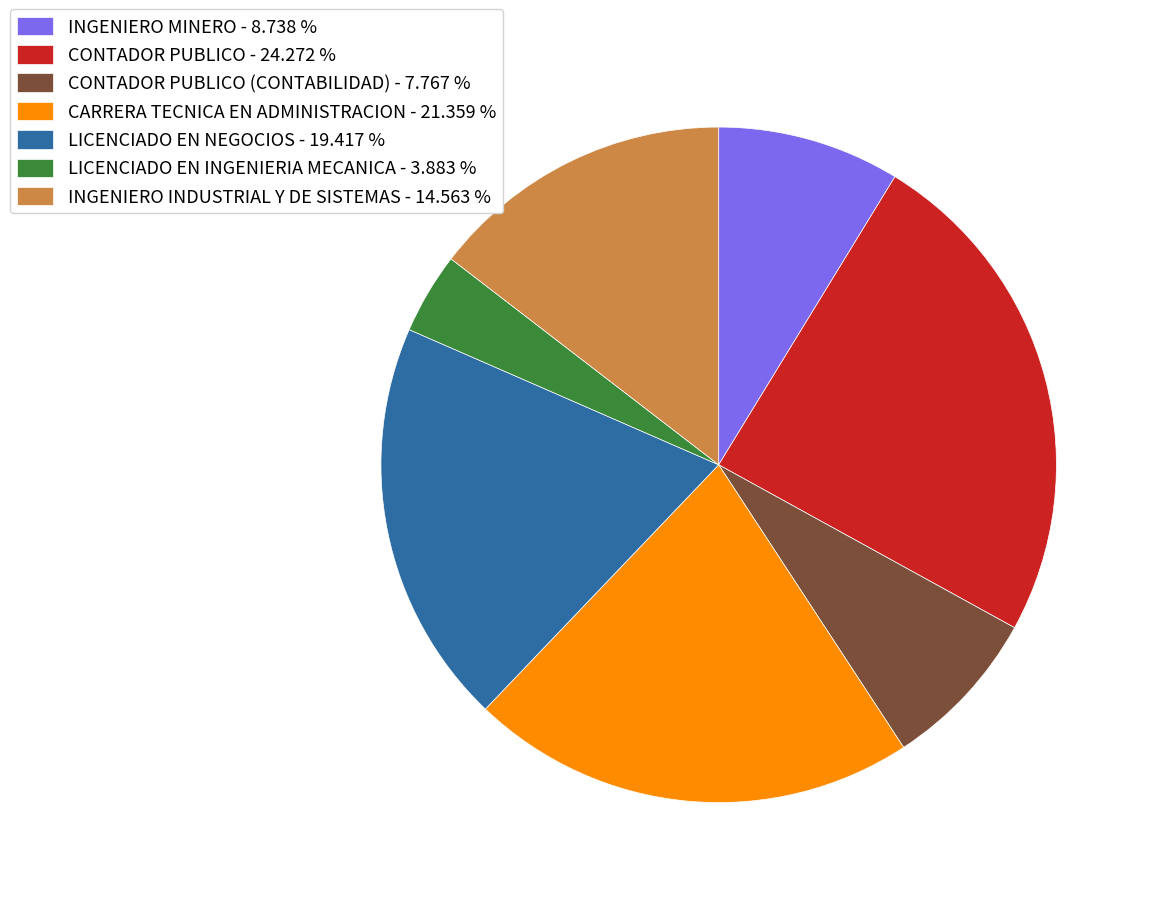

Which slice is the smallest?

LICENCIADO EN INGENIERIA MECANICA - 3.883 %